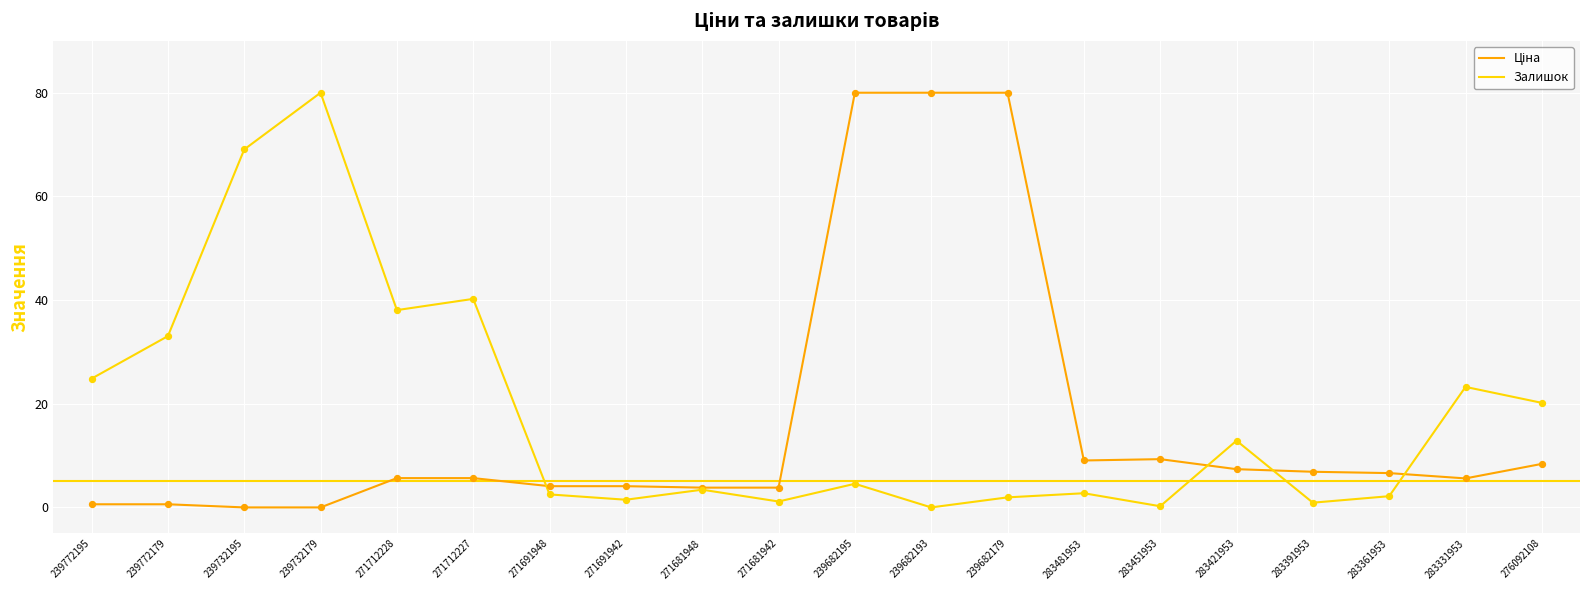

What is the total value across all series at 283421953?

20.3